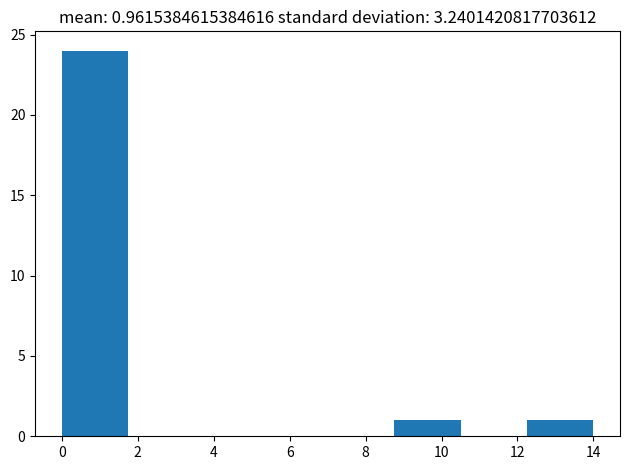

Which range on the x-axis has the tallest bar?

0.00 to 1.75